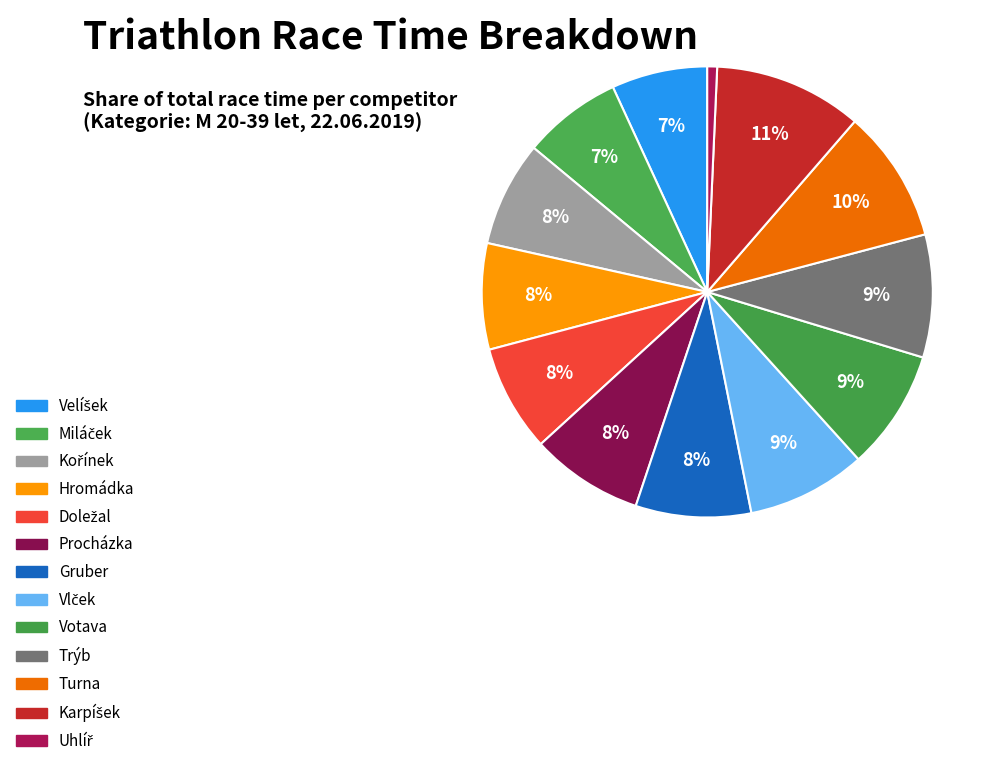

How many segments does this pie chart have?

13